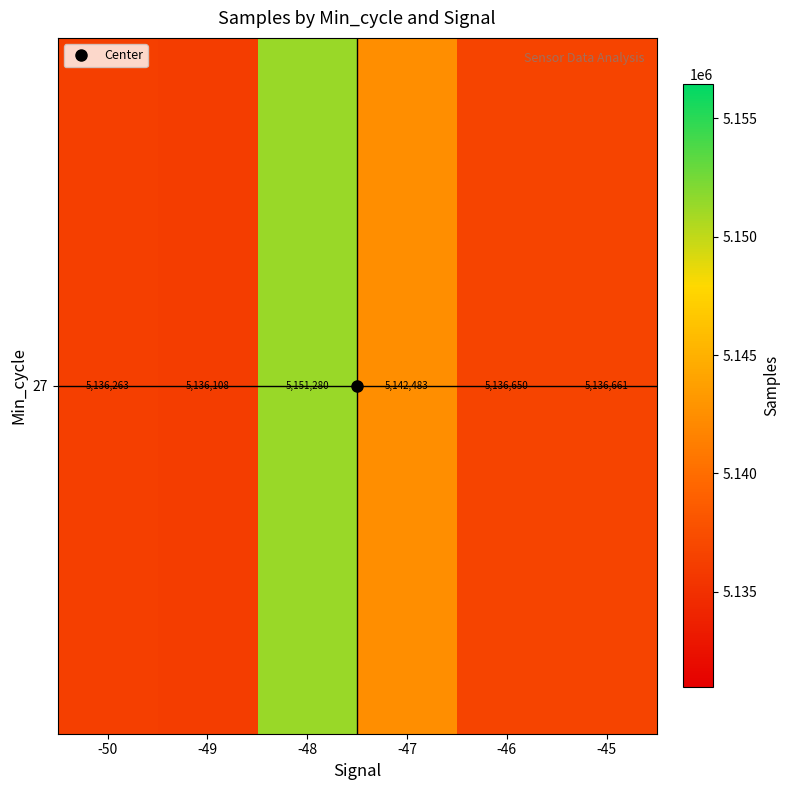

Rank the categories by value from lowest to highest.

-49, -50, -46, -45, -47, -48